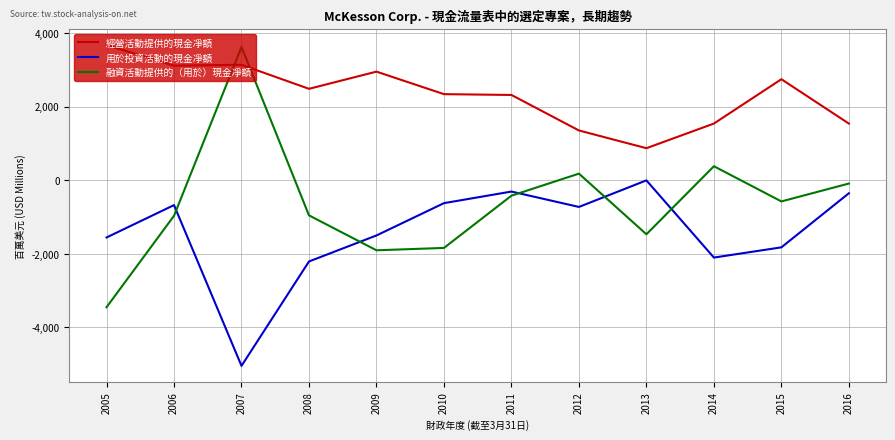

In 融資活動提供的（用於）現金凈額, how many points are higher than both neighbors (excluding endpoints)?

3